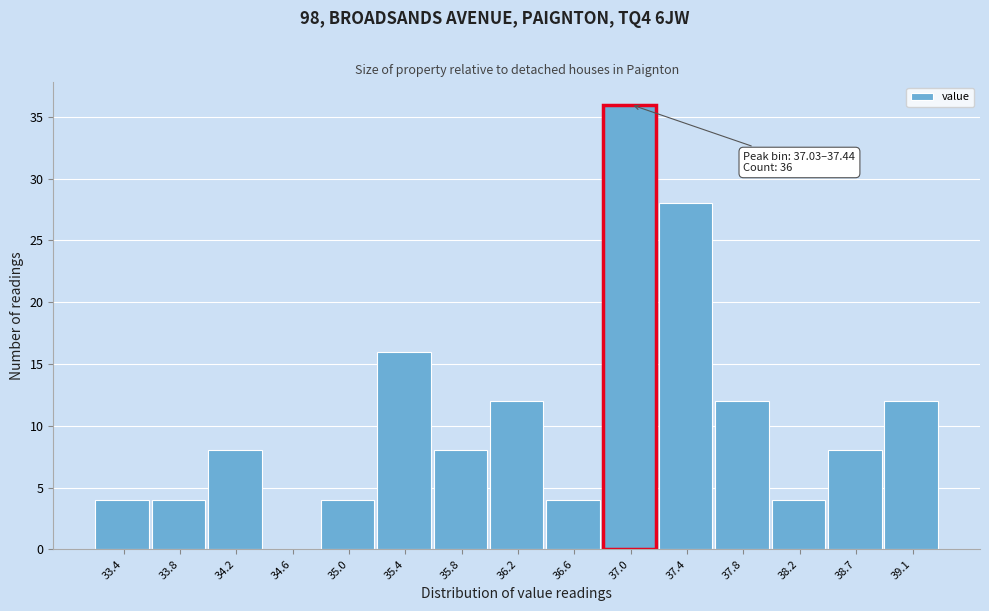

Reading left to right, what are all the values shown in this chart?

33.4=4	33.8=4	34.2=8	34.6=0	35.0=4	35.4=16	35.8=8	36.2=12	36.6=4	37.0=36	37.4=28	37.8=12	38.2=4	38.7=8	39.1=12